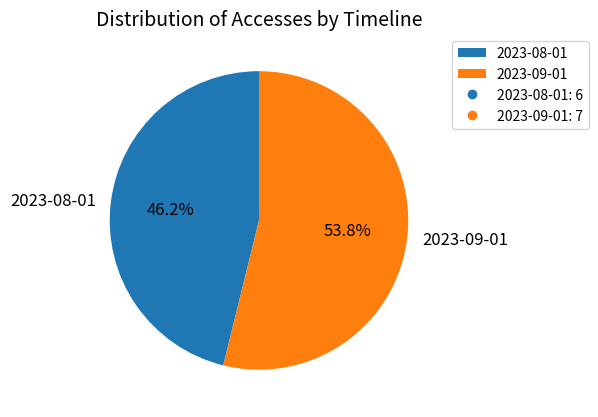

The 2023-09-01 slice represents 46% of the pie. True or false?

False